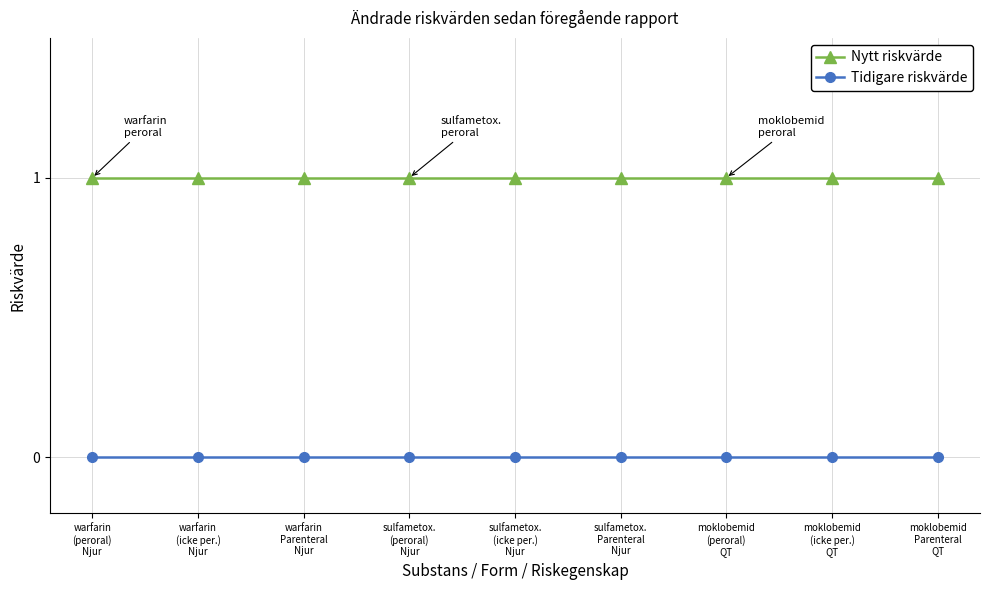

What is the value of the Nytt riskvärde point at the 5th from the left?

1